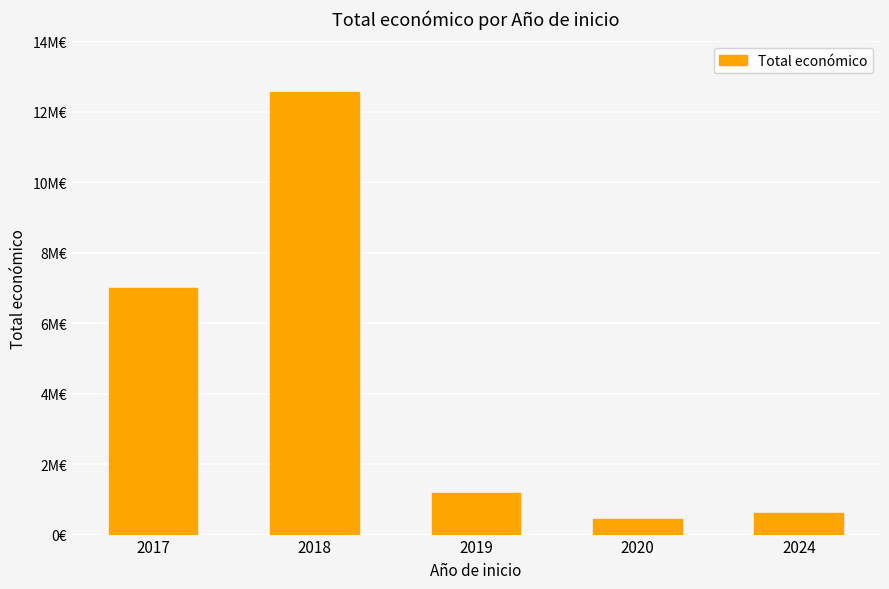

What is the value of the 3rd bar from the left?

1191887